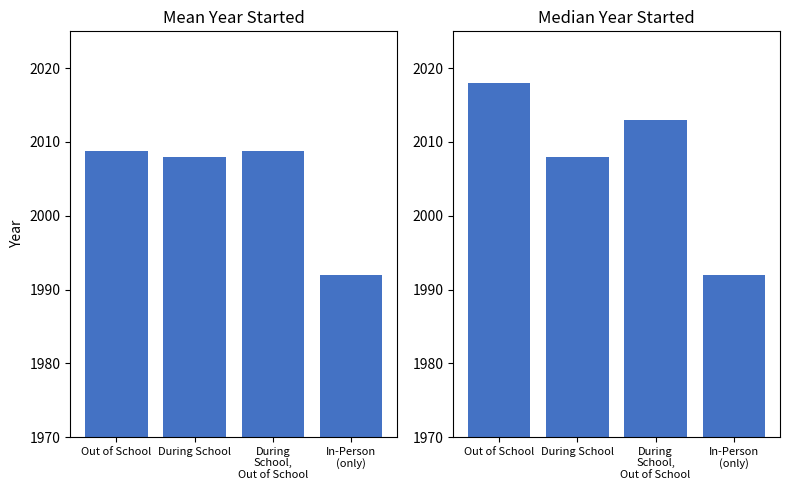

What is the smallest value displayed?

1992.0